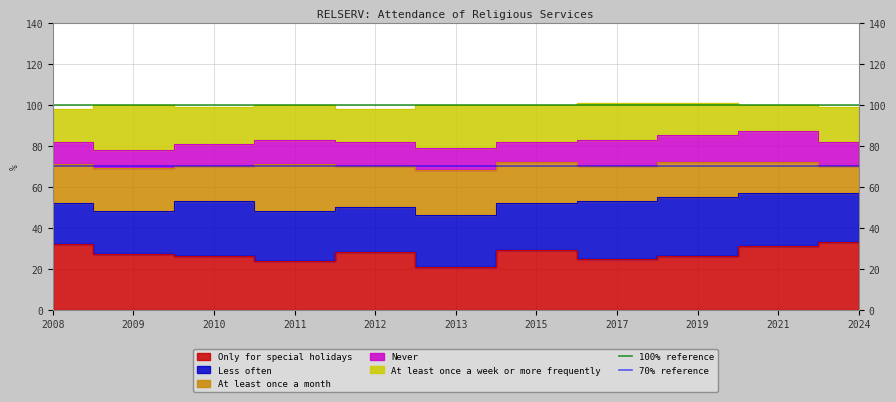

What is the difference between the highest and lowest values at 2008?

30